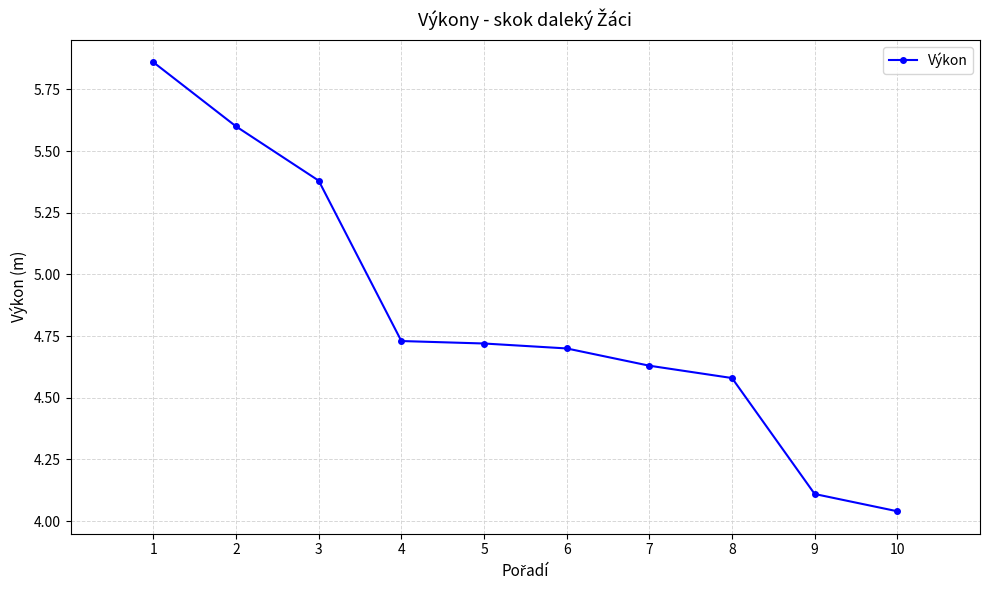

Which category has the lowest value across all series?

10